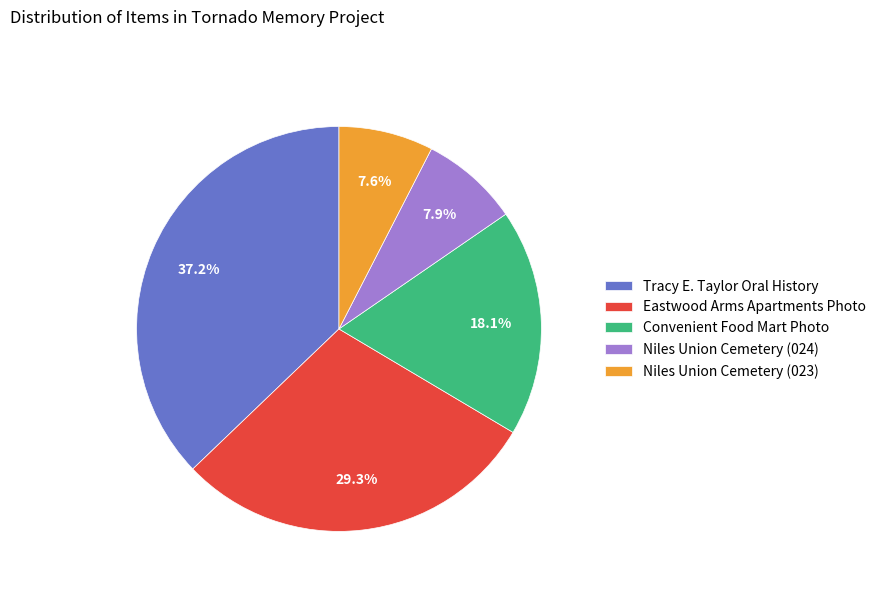

Is there any slice that represents more than half of the pie?

No